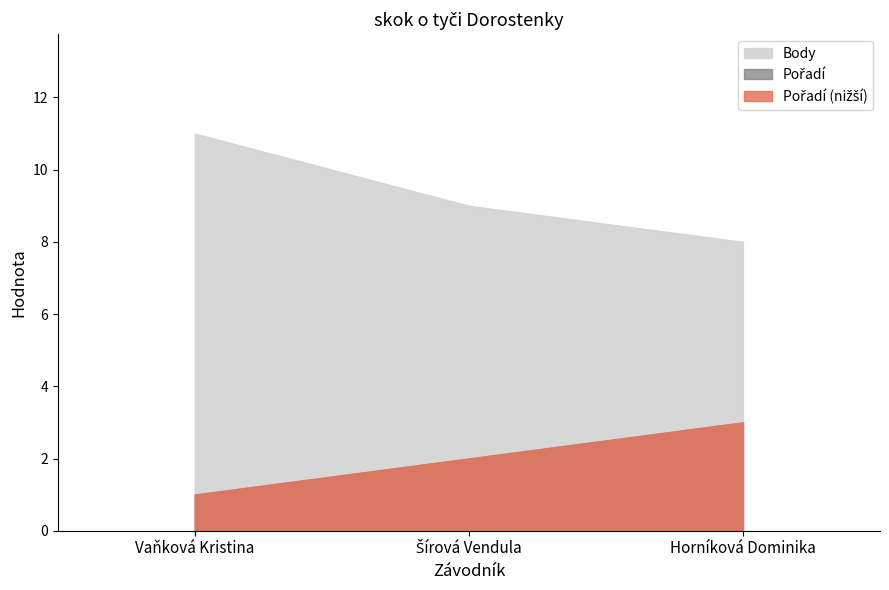

Which series has the largest range (max minus min)?

Body